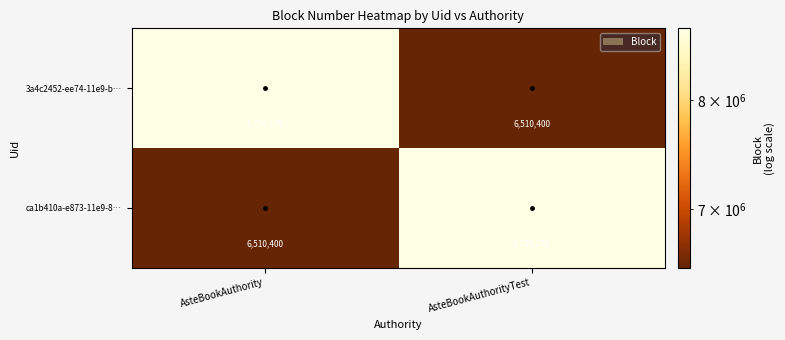

What value does the 3a4c2452-ee74-11e9-b… series have at AsteBookAuthority?

8739176